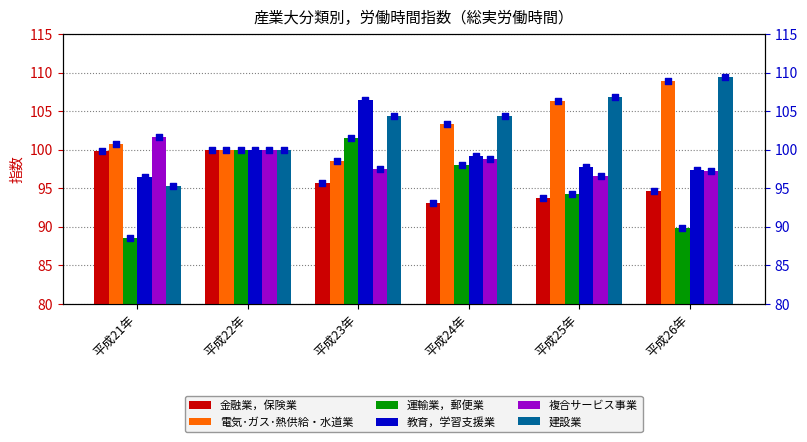

At how many categories does at least one series exceed 103?

4